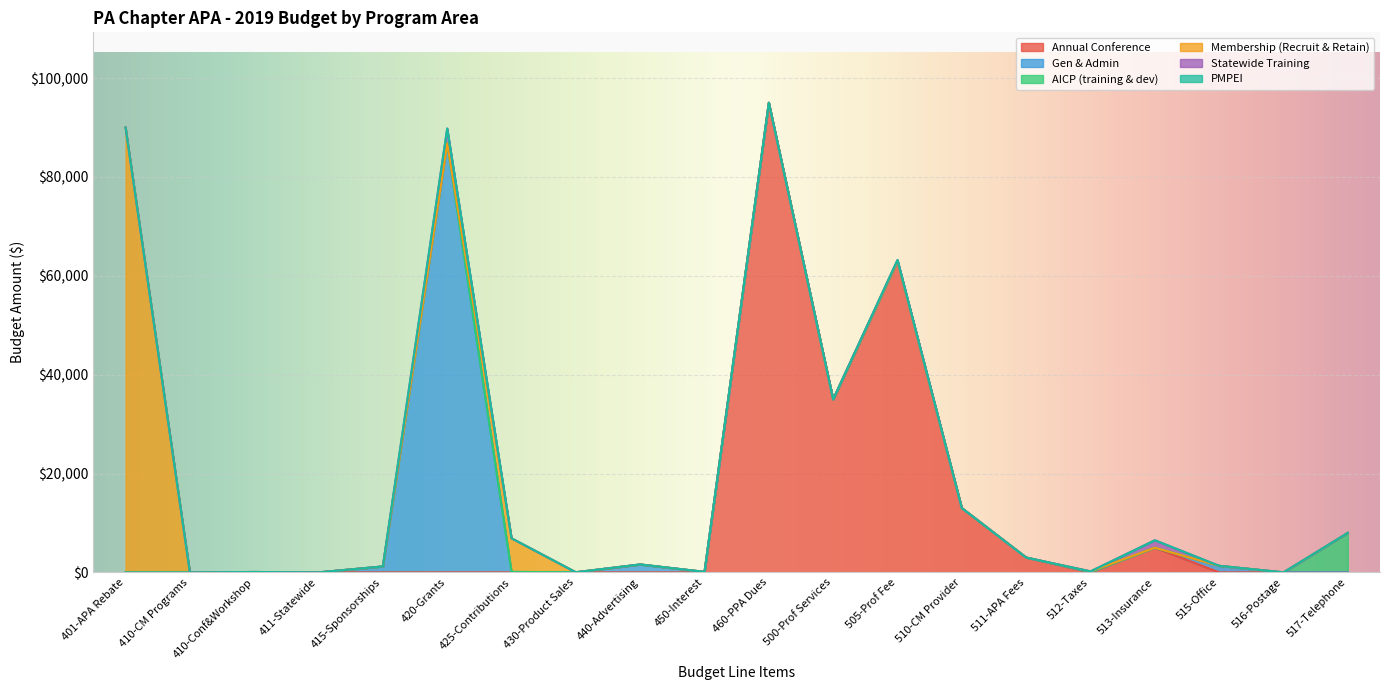

True or false: AICP (training & dev) has a value of 0 at 425-Contributions.

True